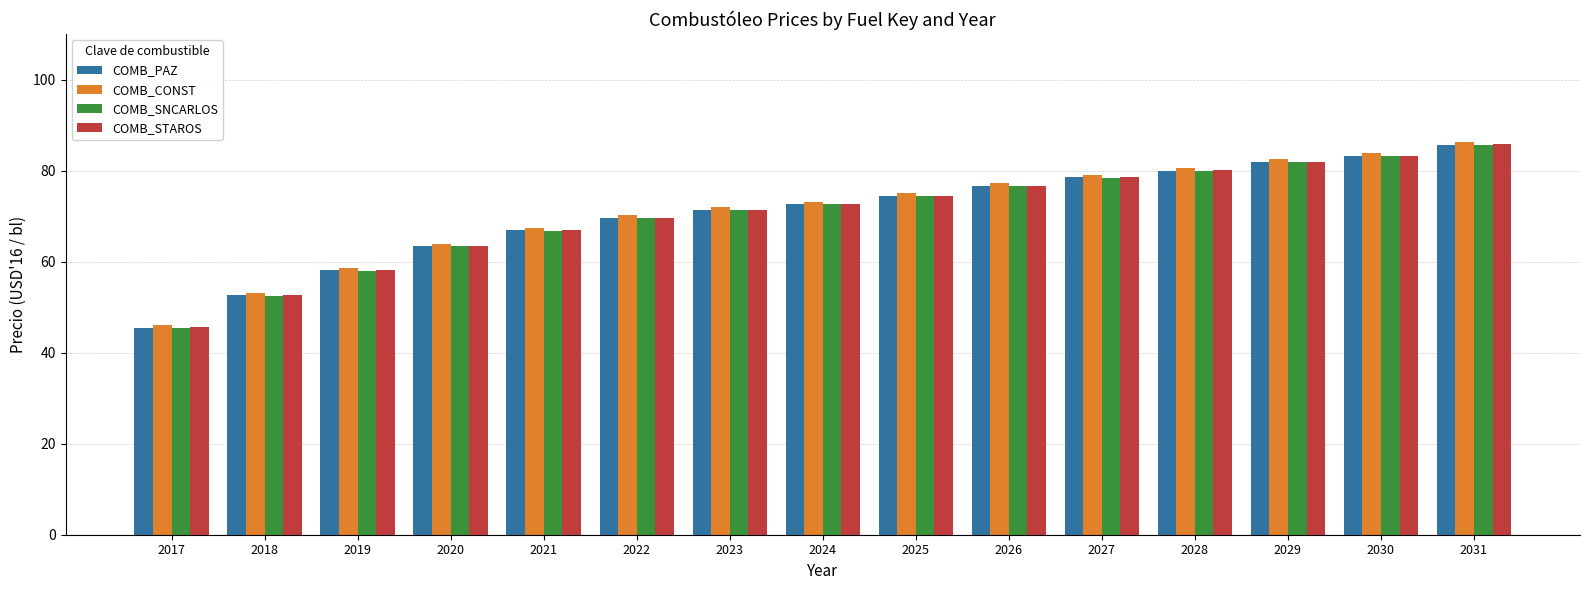

What are all the series names shown in the legend?

COMB_PAZ, COMB_CONST, COMB_SNCARLOS, COMB_STAROS